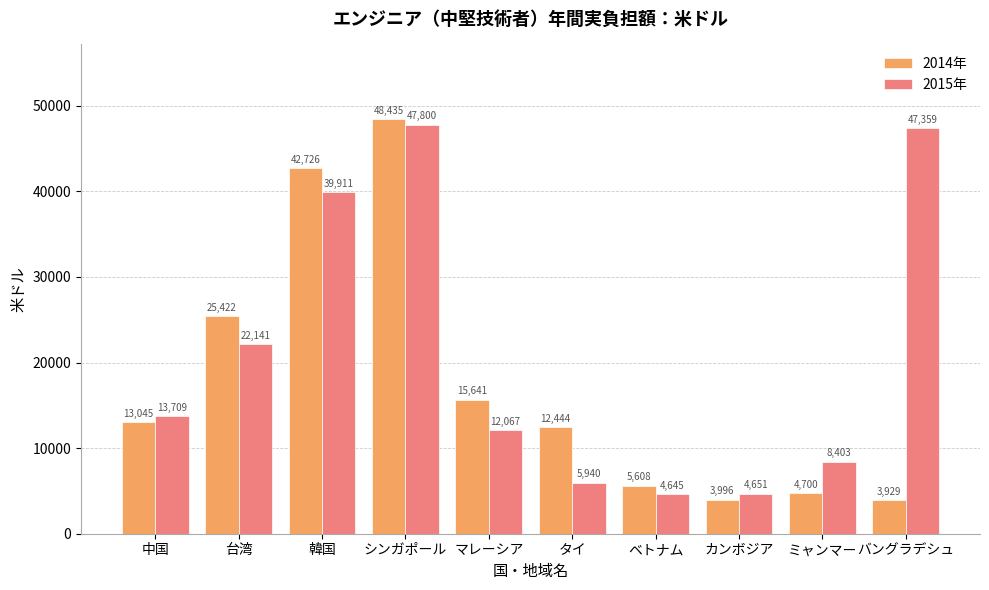

What is the spread (max minus min) of values at カンボジア?

655